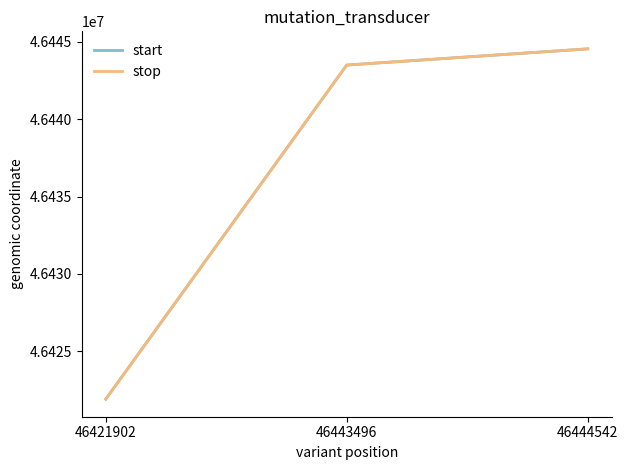

Reading left to right, transcribe all the data shown in this chart.

start: 46421902	46443496	46444542
stop: 46421903	46443497	46444543